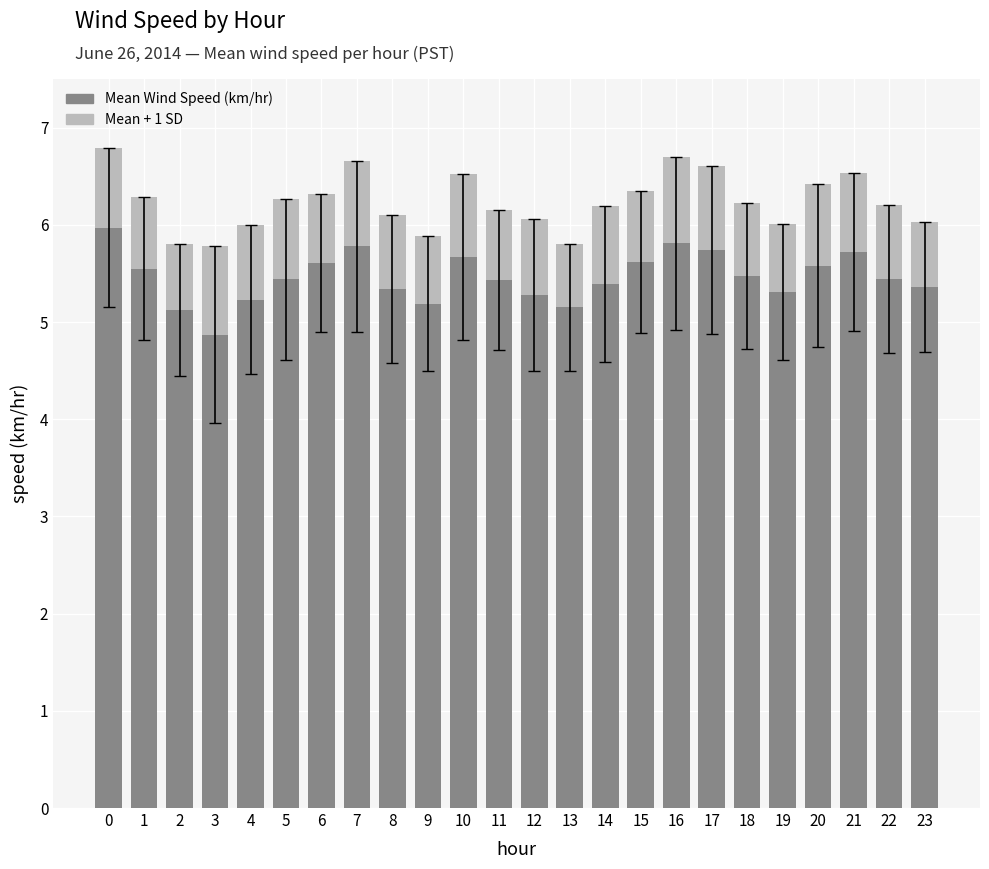

Reading right to left, what are all the values shown in this chart?

5.4	5.4	5.7	5.6	5.3	5.5	5.7	5.8	5.6	5.4	5.2	5.3	5.4	5.7	5.2	5.3	5.8	5.6	5.4	5.2	4.9	5.1	5.5	6.0